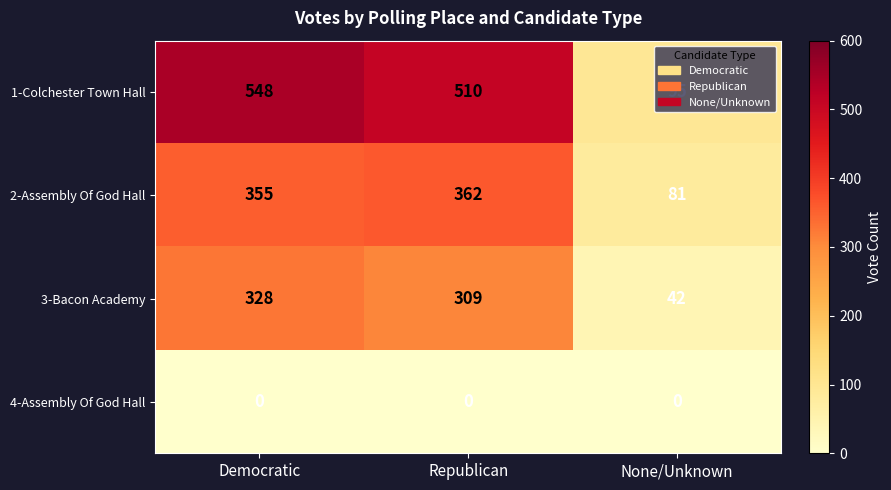

The 4-Assembly Of God Hall series shows 0 at None/Unknown. True or false?

True